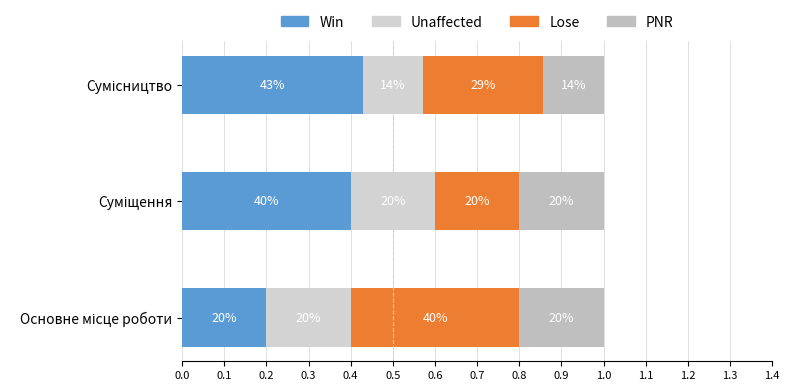

How many data points does each series have?

3